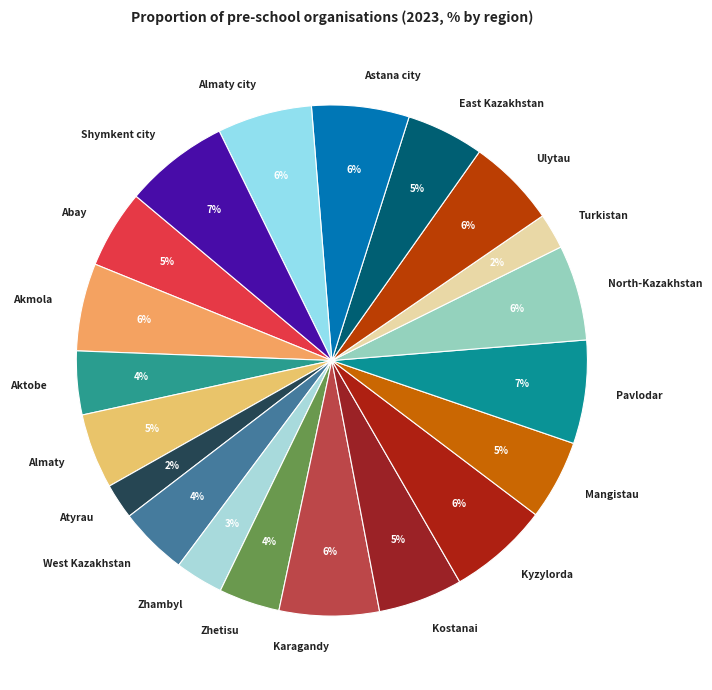

Which has a higher value, West Kazakhstan or East Kazakhstan?

East Kazakhstan